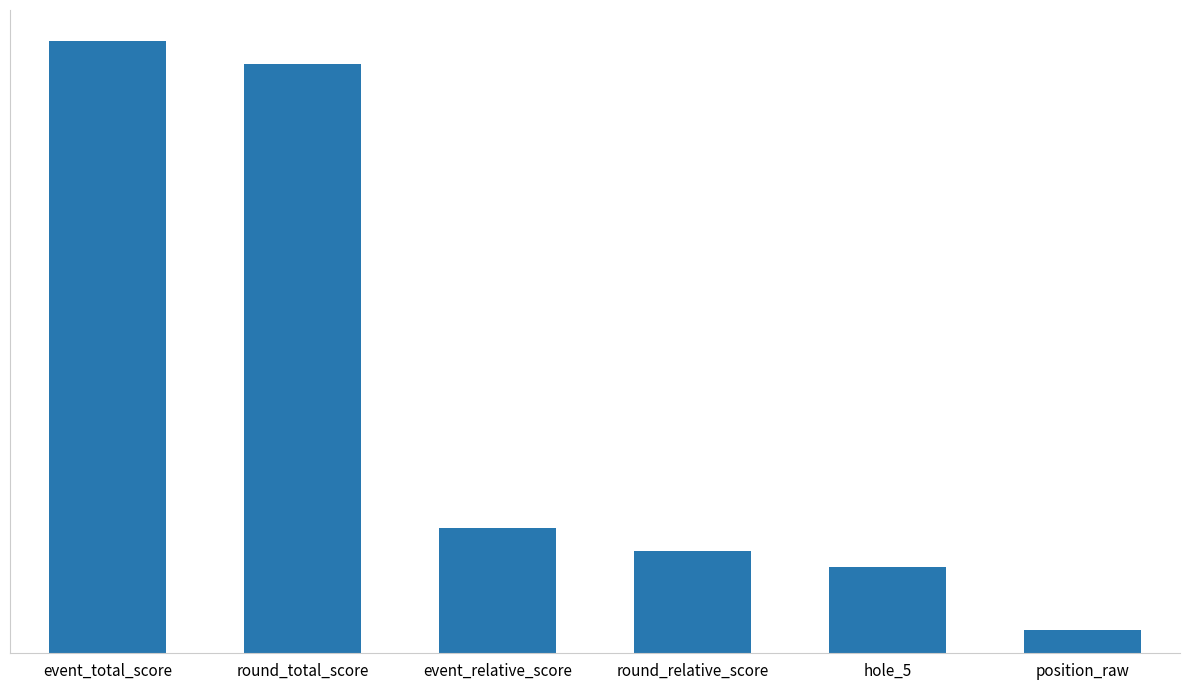

What is the value of the 5th bar from the left?

11